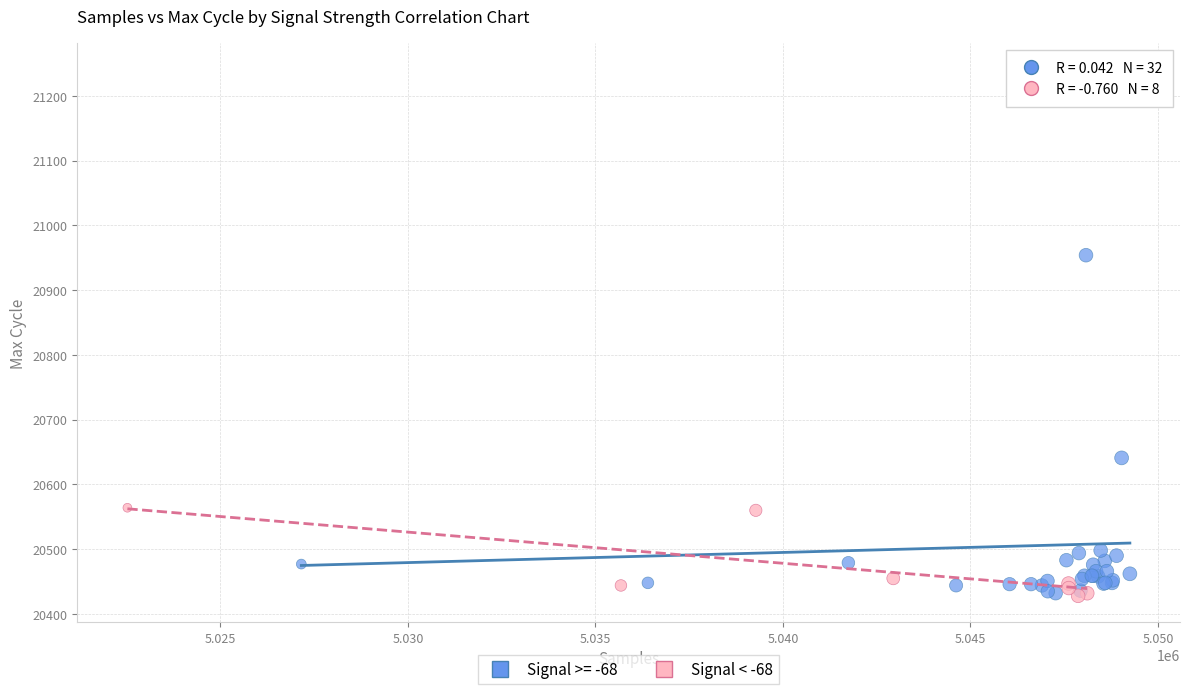

Which series contains the highest Y value?

Signal >= -68